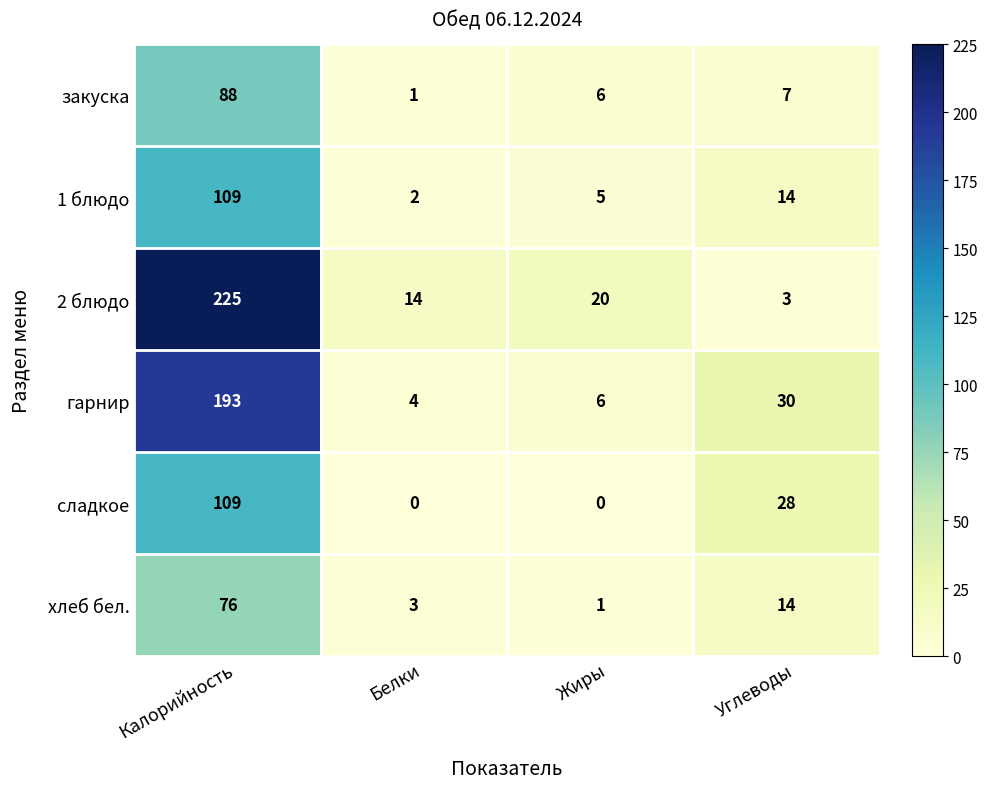

Reading left to right, what are all the values shown in this chart?

закуска: Калорийность=88	Белки=1	Жиры=6	Углеводы=7
1 блюдо: Калорийность=109	Белки=2	Жиры=5	Углеводы=14
2 блюдо: Калорийность=225	Белки=14	Жиры=20	Углеводы=3
гарнир: Калорийность=193	Белки=4	Жиры=6	Углеводы=30
сладкое: Калорийность=109	Белки=0	Жиры=0	Углеводы=28
хлеб бел.: Калорийность=76	Белки=3	Жиры=1	Углеводы=14